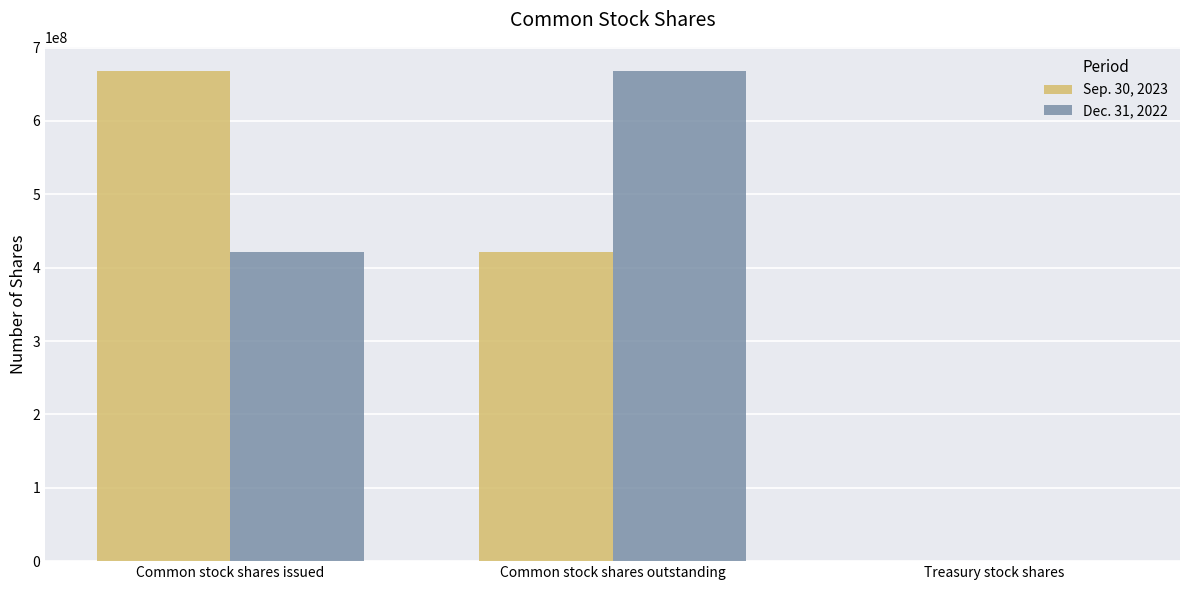

What are all the series names shown in the legend?

Sep. 30, 2023, Dec. 31, 2022